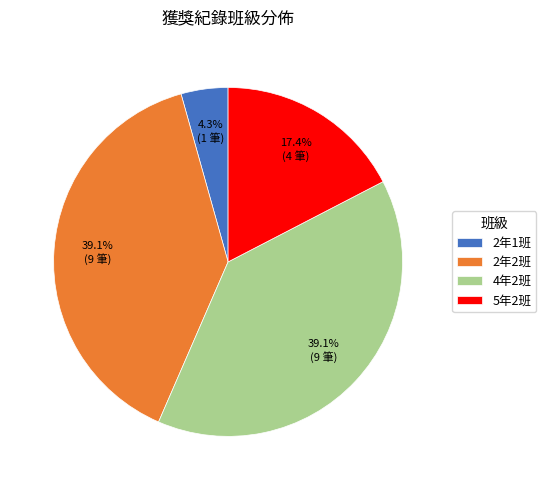

Is the sum of 2年1班 and 5年2班 greater than half?

No